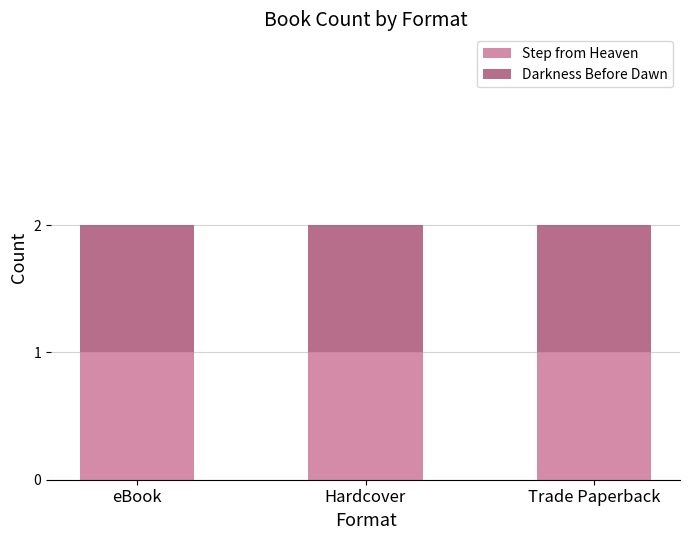

What position from the right is Step from Heaven?

2